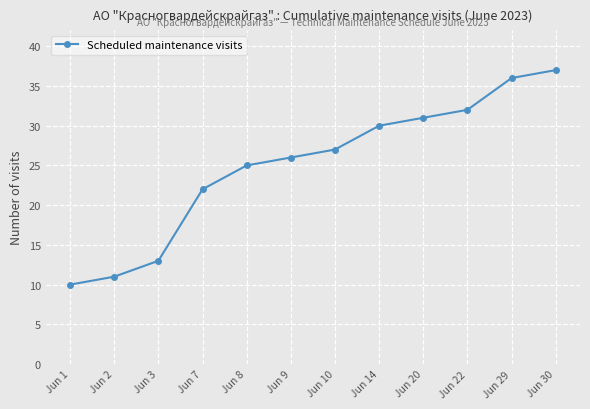

The value at Jun 10 is 27. True or false?

True